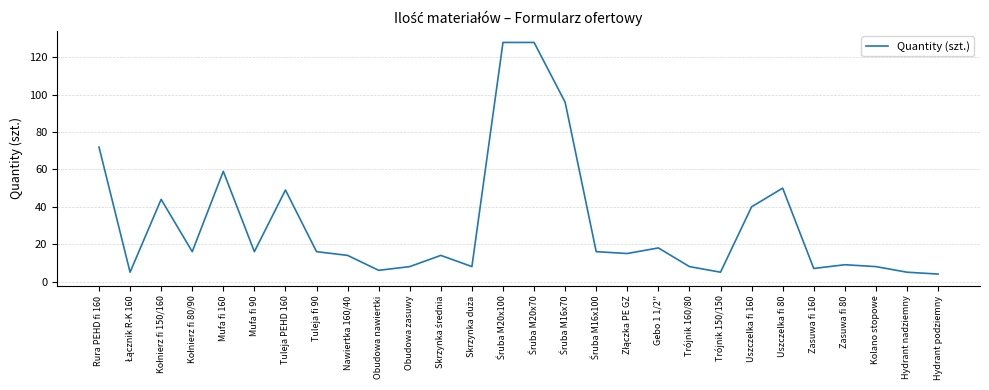

The value at Nawiertka 160/40 is 19. True or false?

False